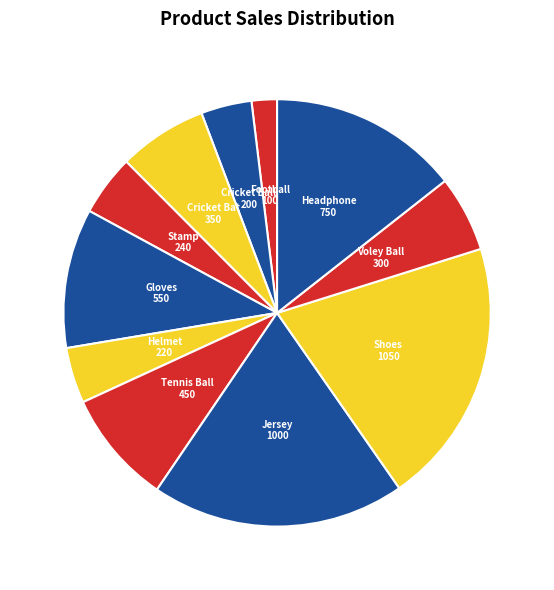

Is Stamp the majority of the pie?

No